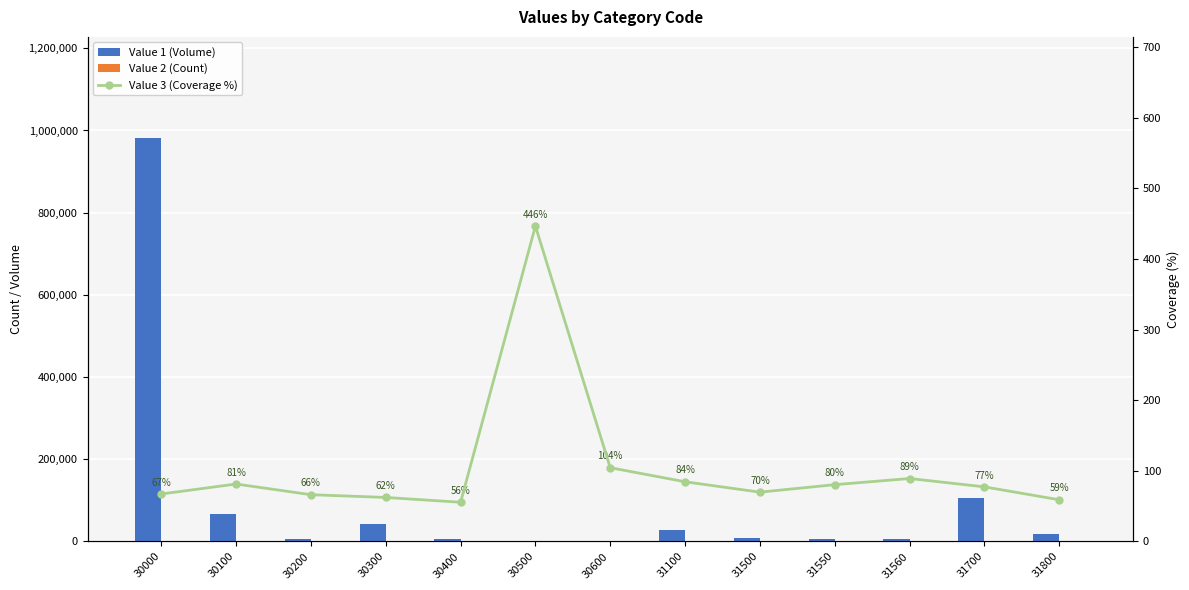

Which category has the highest value across all series?

30000